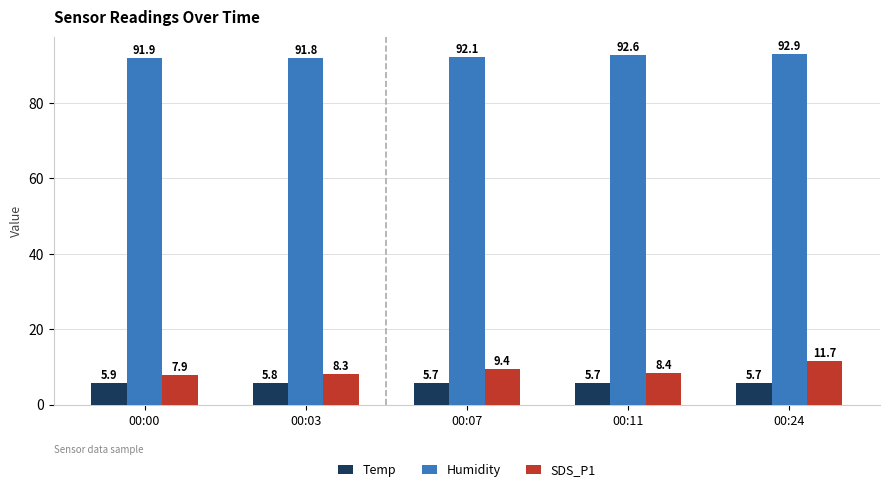

The Temp series shows 5.7 at 00:24. True or false?

True